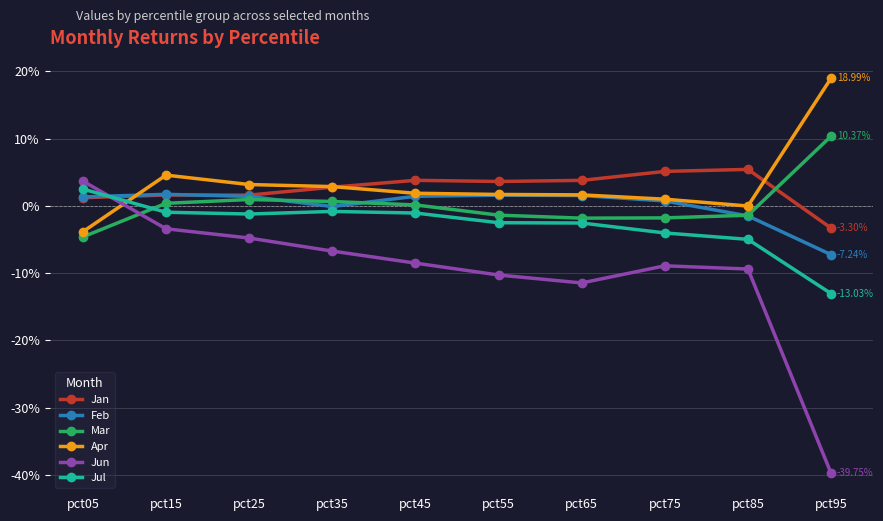

Is this an area chart (filled region under the line)?

No